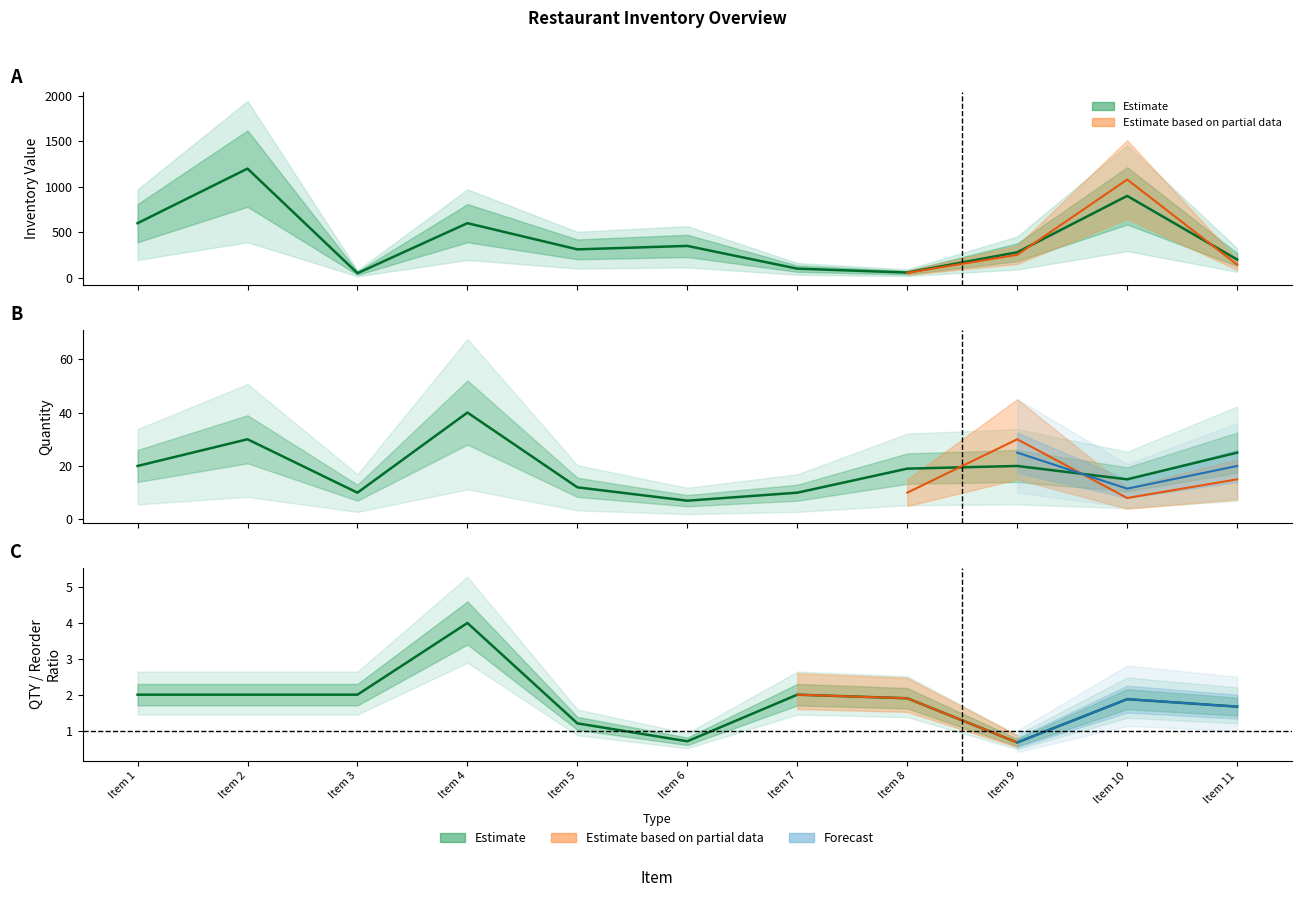

True or false: QTY and INVENTORY VALUE intersect in this chart.

False